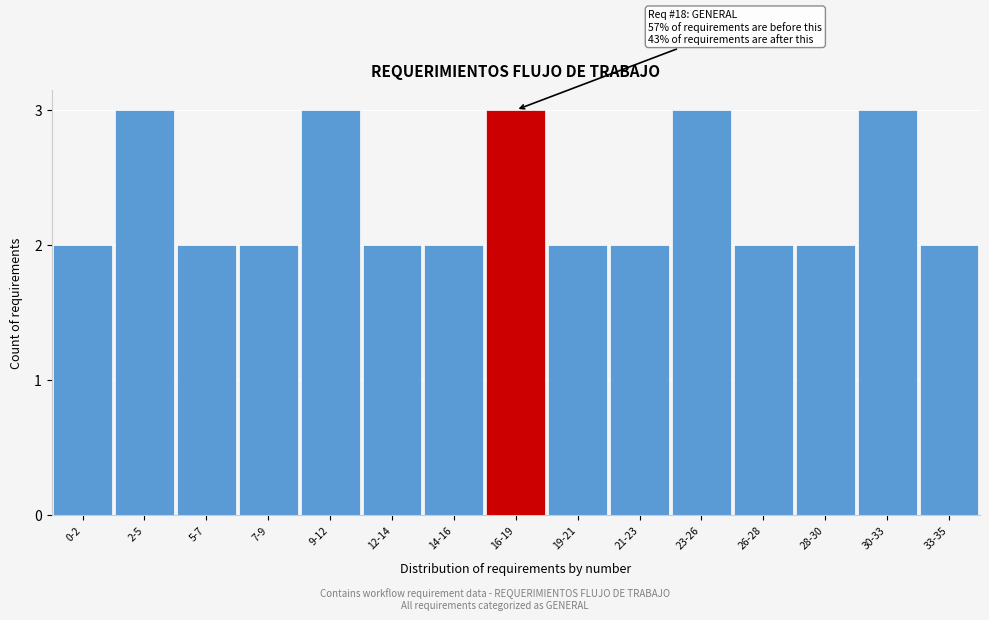

Reading right to left, extract all data points from this chart.

2	3	2	2	3	2	2	3	2	2	3	2	2	3	2